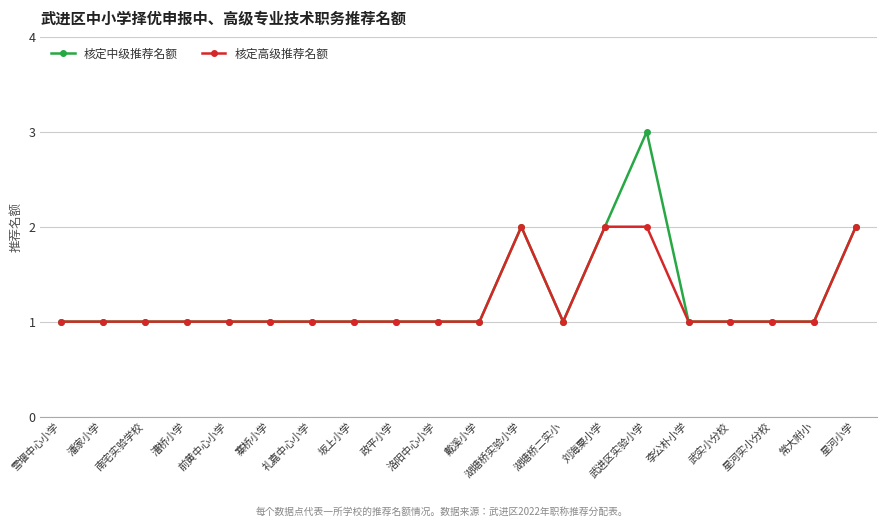

True or false: 核定中级推荐名额 has a value of 2 at 武实小分校.

False